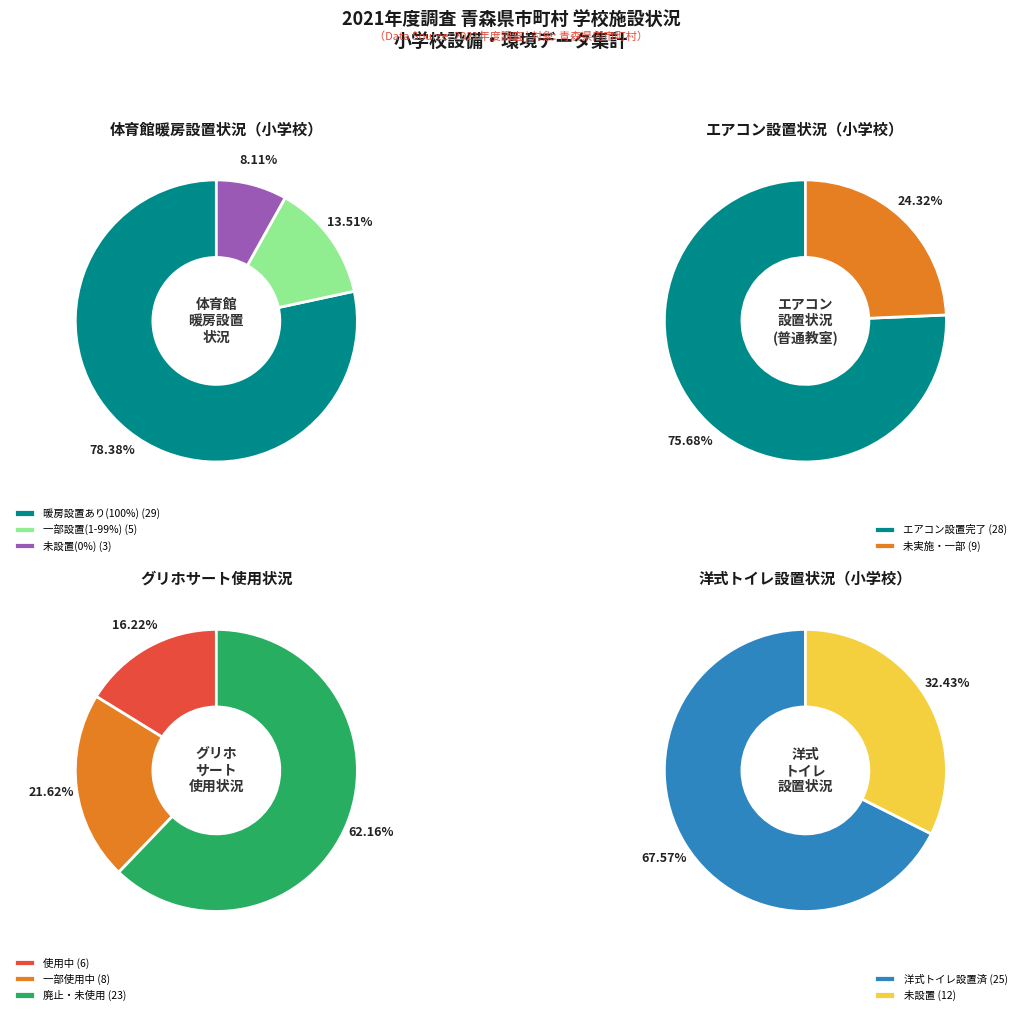

Which series has the largest range (max minus min)?

暖房設置率100%